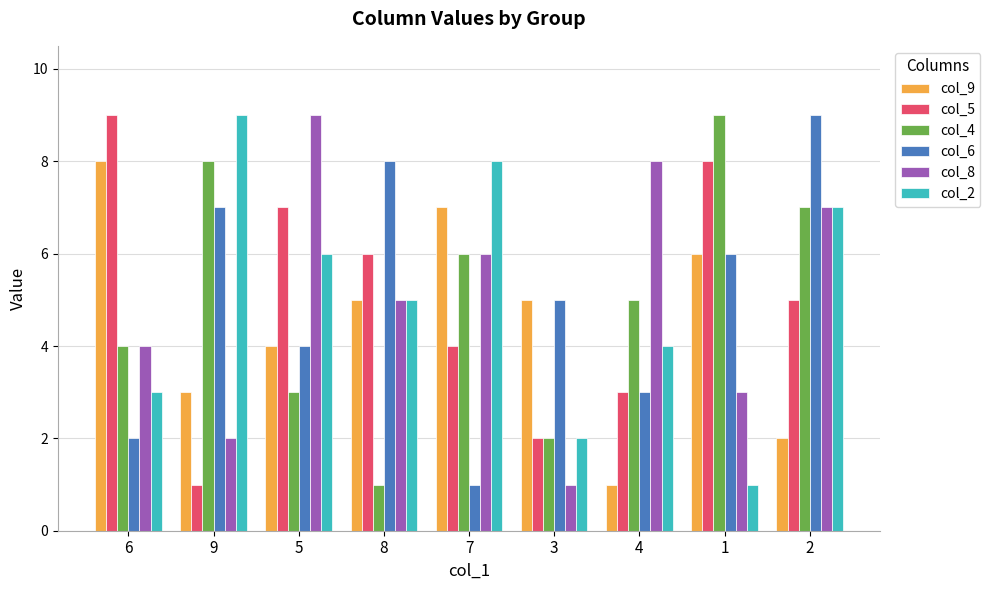

The col_4 series shows 11 at 2. True or false?

False